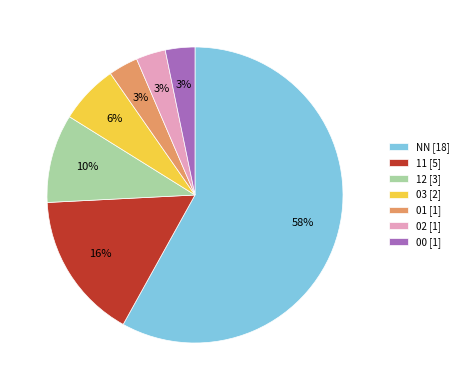

Combined, do 00 [1] and 03 [2] account for over 50%?

No